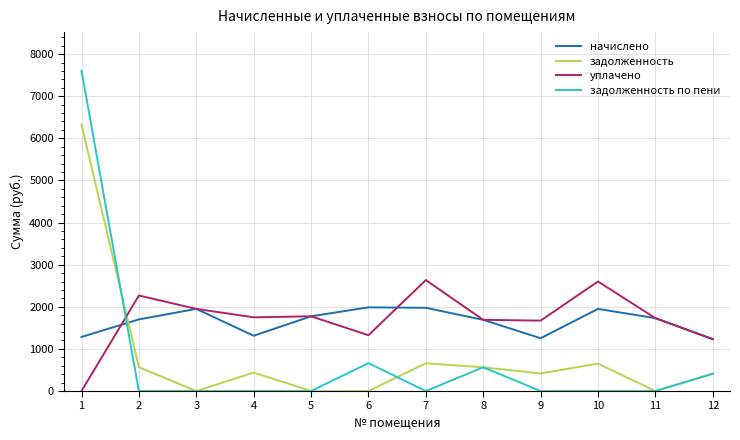

Which series ends up on top after the final intersection of начислено and задолженность?

начислено